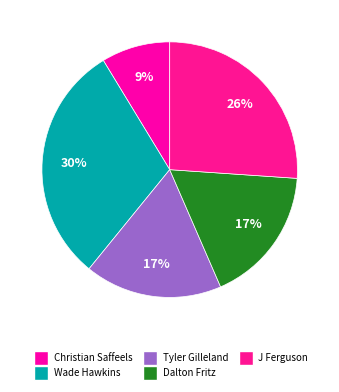

What is the smallest slice in the pie chart?

Christian Saffeels